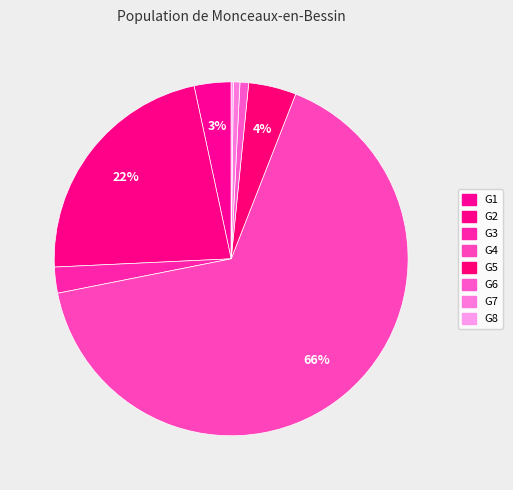

Which category has the biggest portion of the pie?

G4